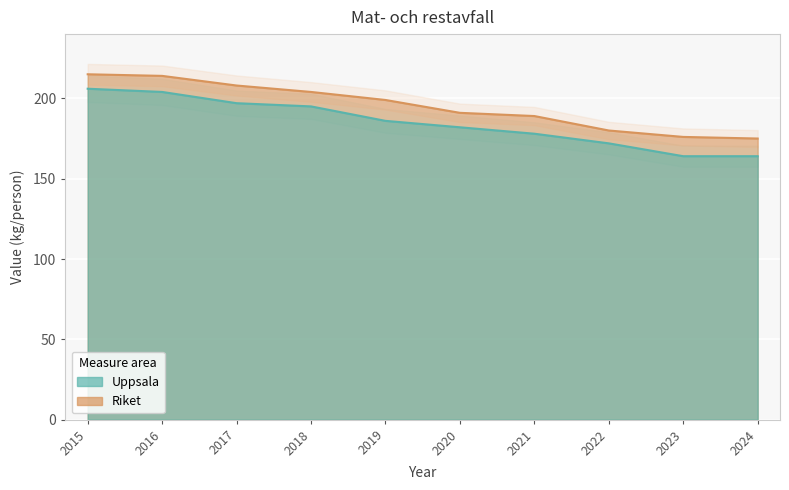

What is the difference between the second highest and minimum values in the Uppsala series?

40